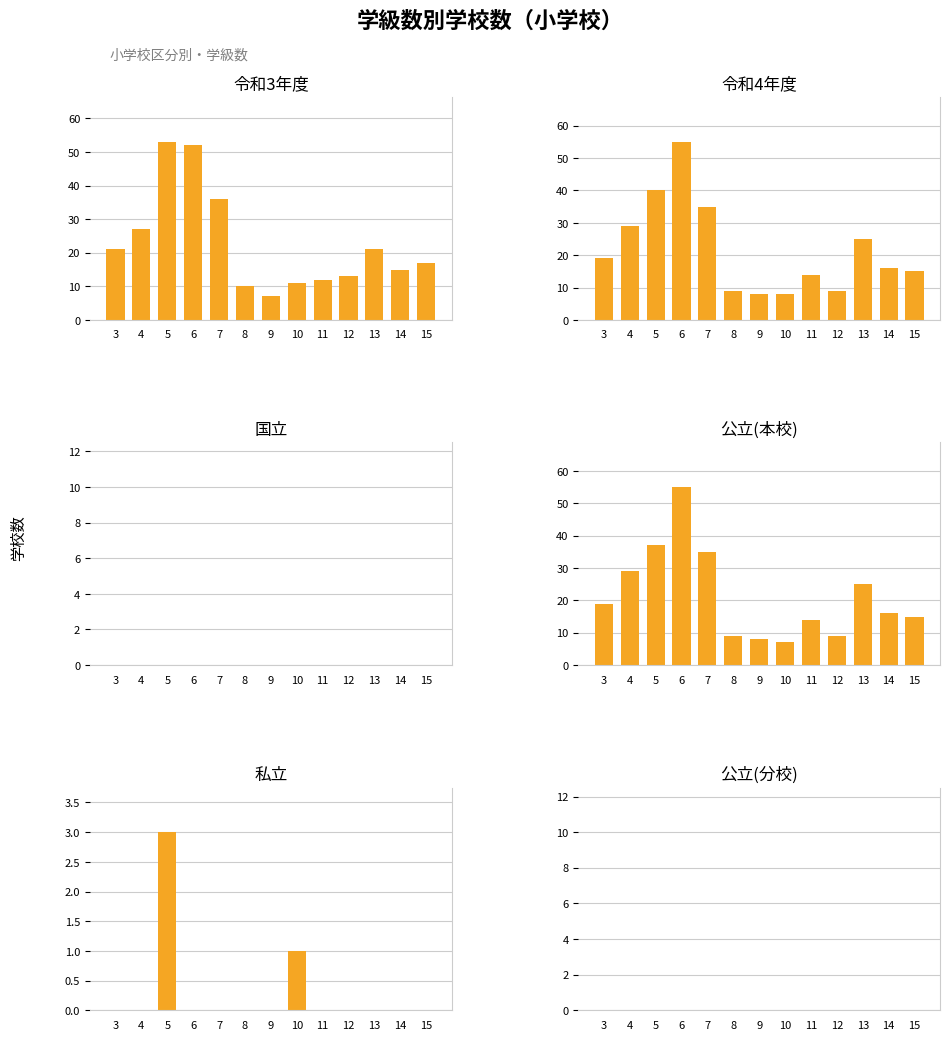

Which series changed the most between 3 and 9?

令和3年度